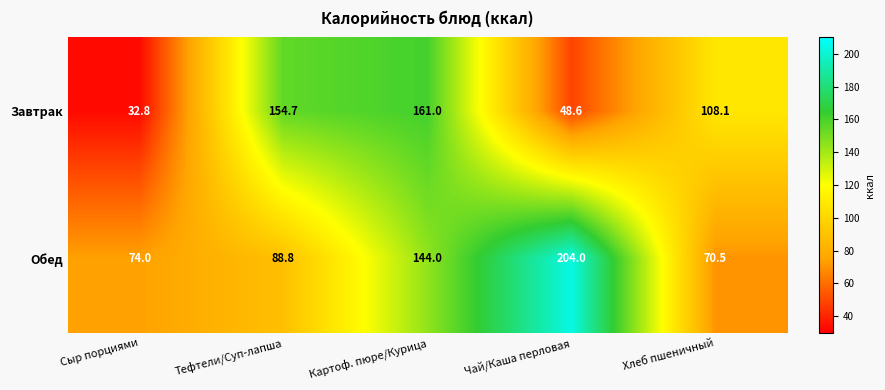

Which series has the largest total across all categories?

Обед